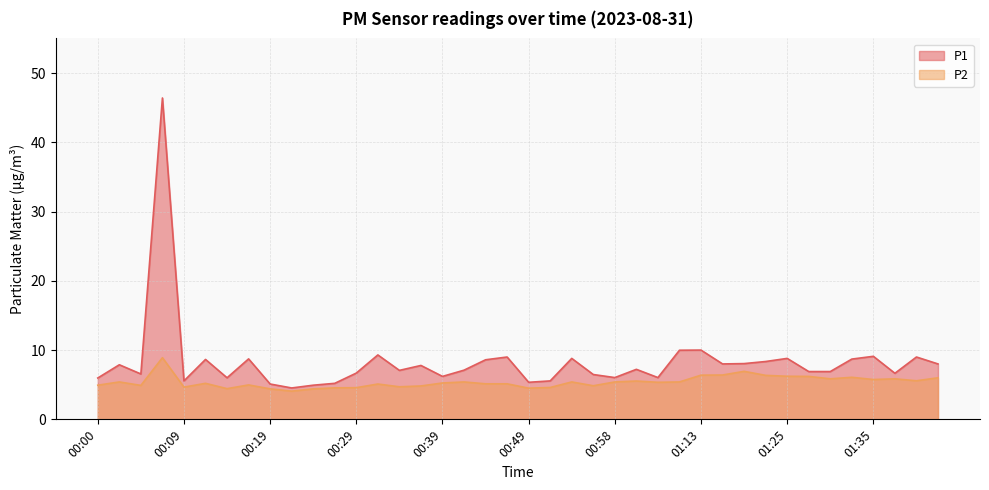

What value does the P2 series have at 00:24?

4.4